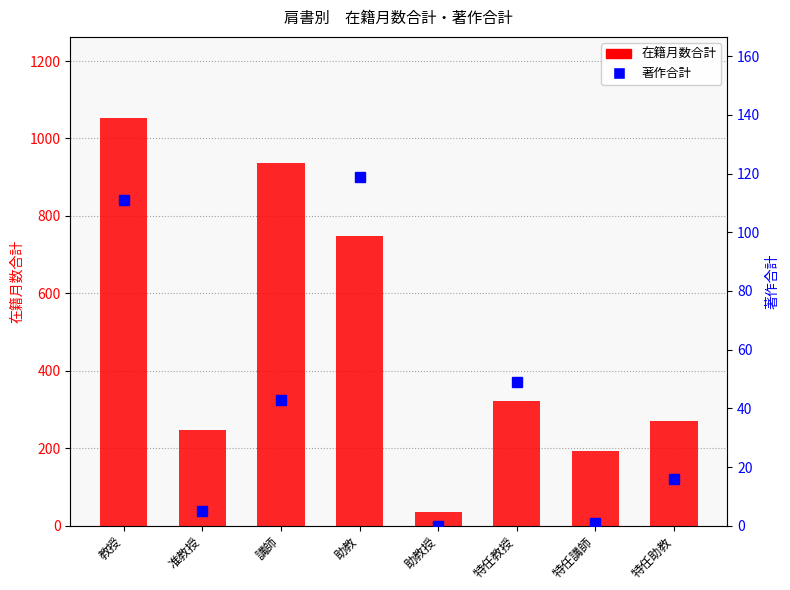

At which category does the chart reach its minimum across all series?

助教授